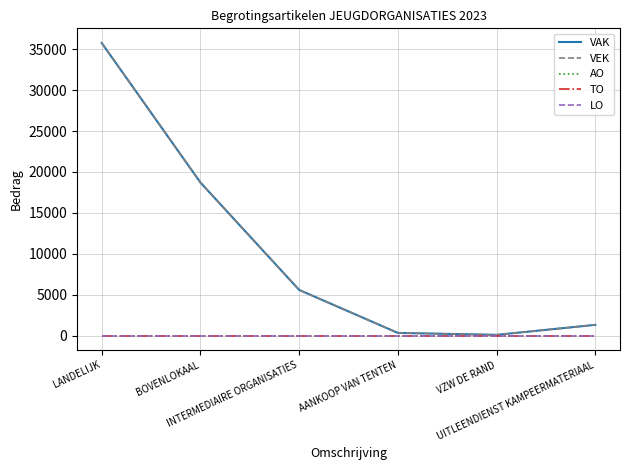

Which series changed the most between INTERMEDIAIRE ORGANISATIES and AANKOOP VAN TENTEN?

VAK